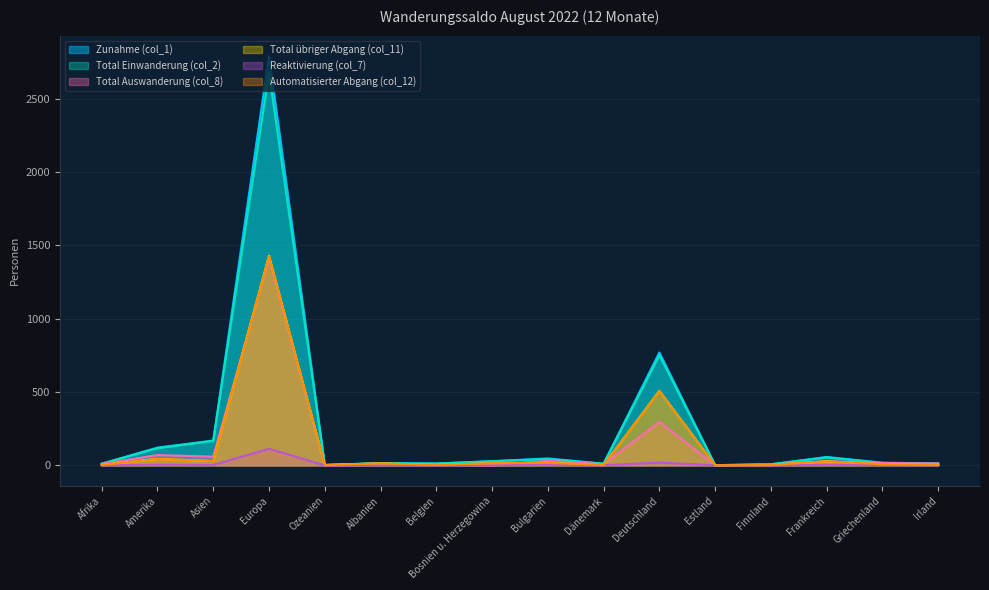

At which category is the sum across all series the highest?

Europa